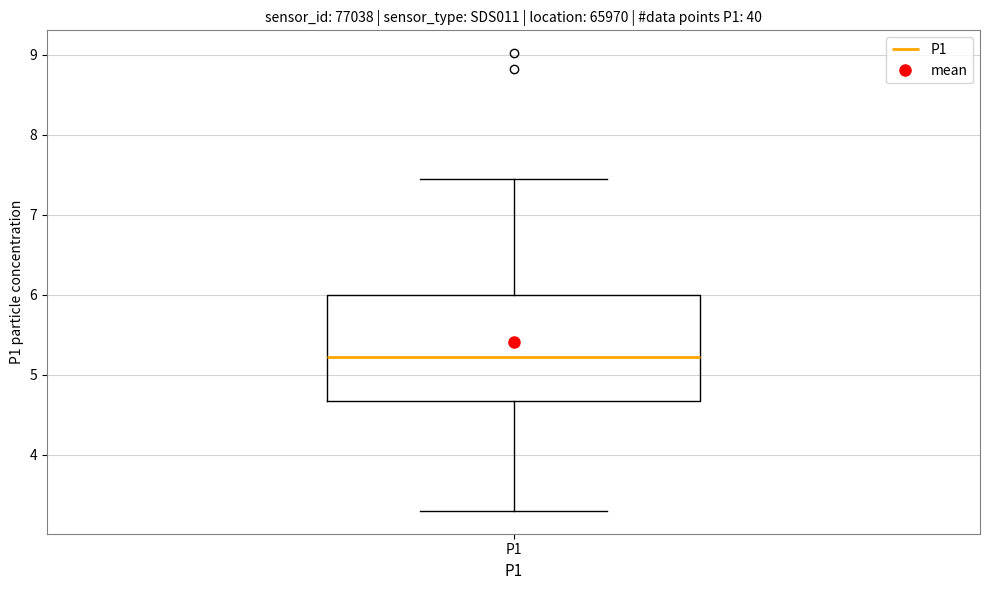

Where does the lower whisker of the box for P1 end on the y-axis? The values are not printed on the chart, so give them approximately, as read against the axis.

3.3